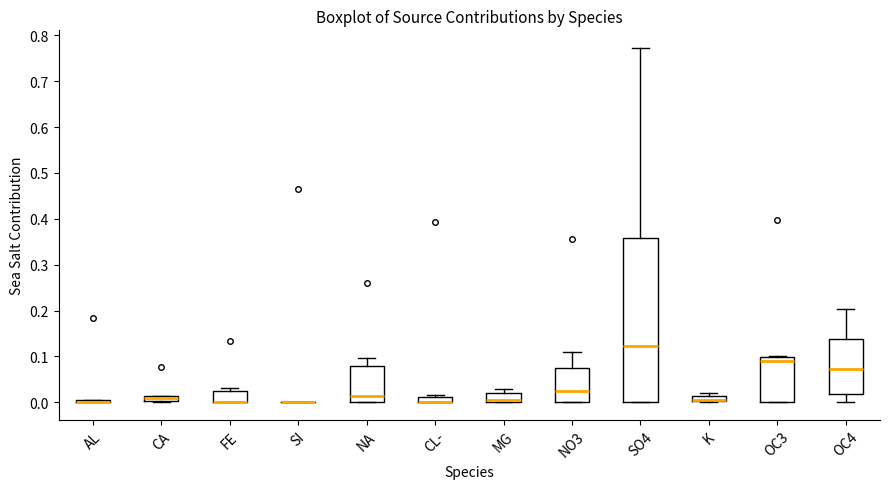

Where is the lower edge of the box for FE on the y-axis? The values are not printed on the chart, so give them approximately, as read against the axis.

0.00